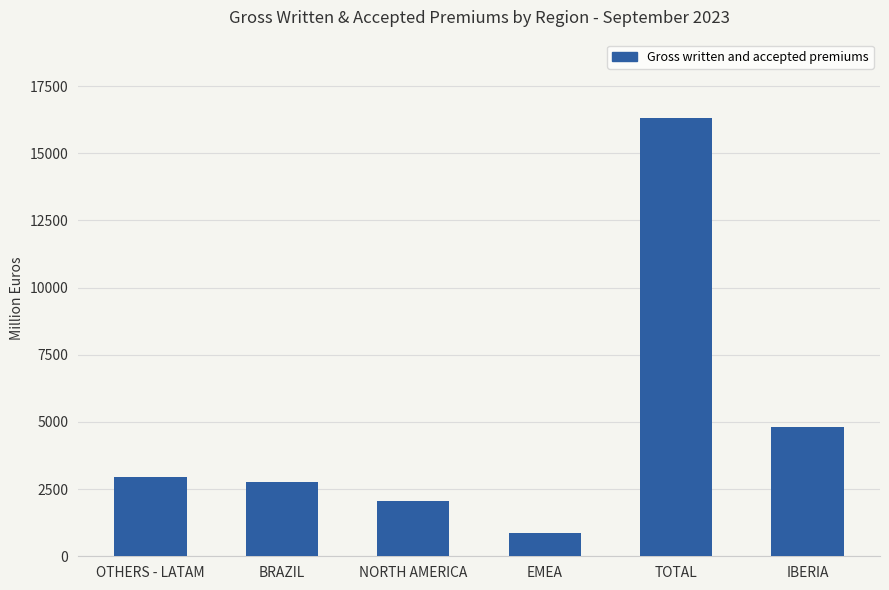

List the labels in order of value, largest first.

TOTAL, IBERIA, OTHERS - LATAM, BRAZIL, NORTH AMERICA, EMEA